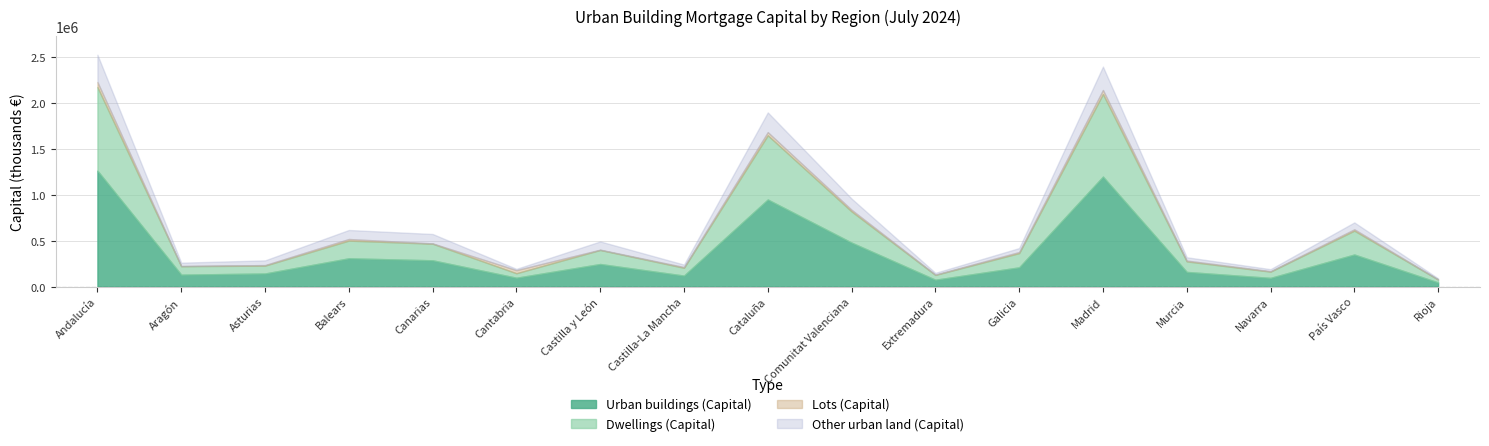

True or false: Other urban land (Capital) and Urban buildings (Capital) intersect in this chart.

False